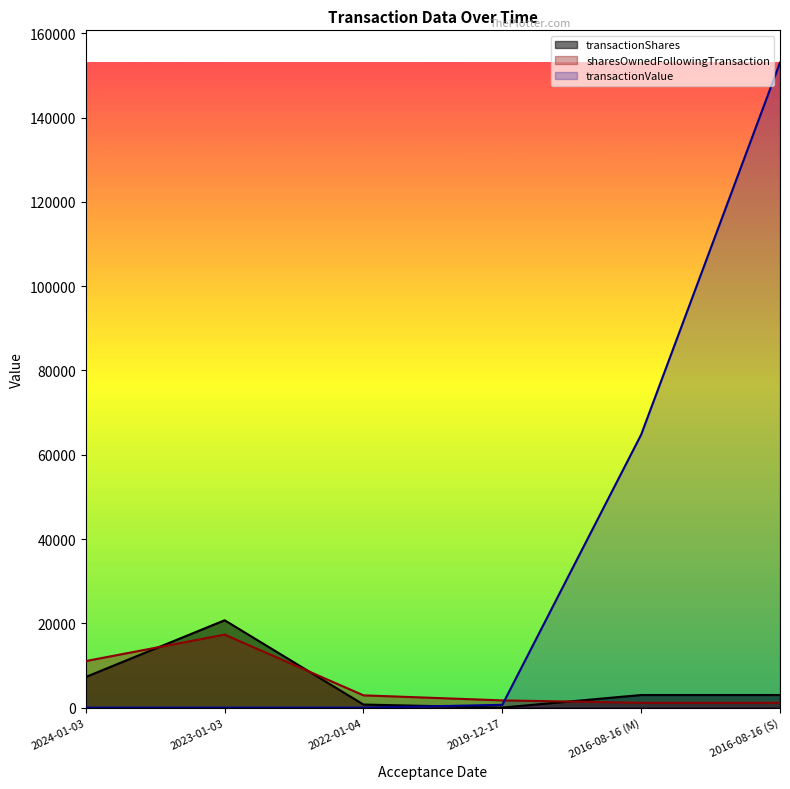

How many data points in sharesOwnedFollowingTransaction are above 2921?

2